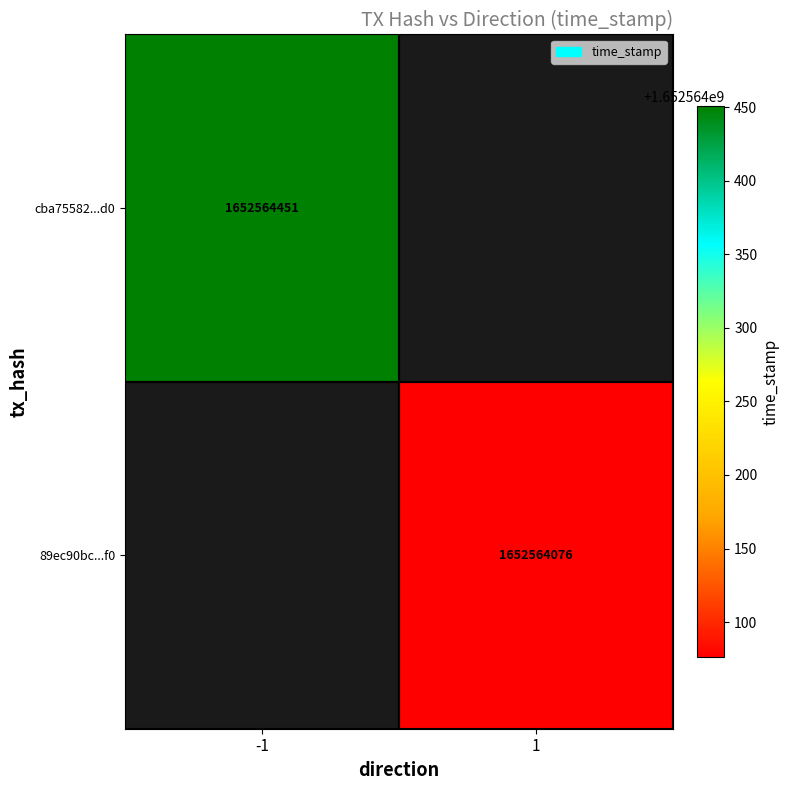

Rank the series by their average value, from highest to lowest.

cba75582d5f14570139243bec57020de5e753d0, 89ec90bc75b31f75f882056796f8c198582691f